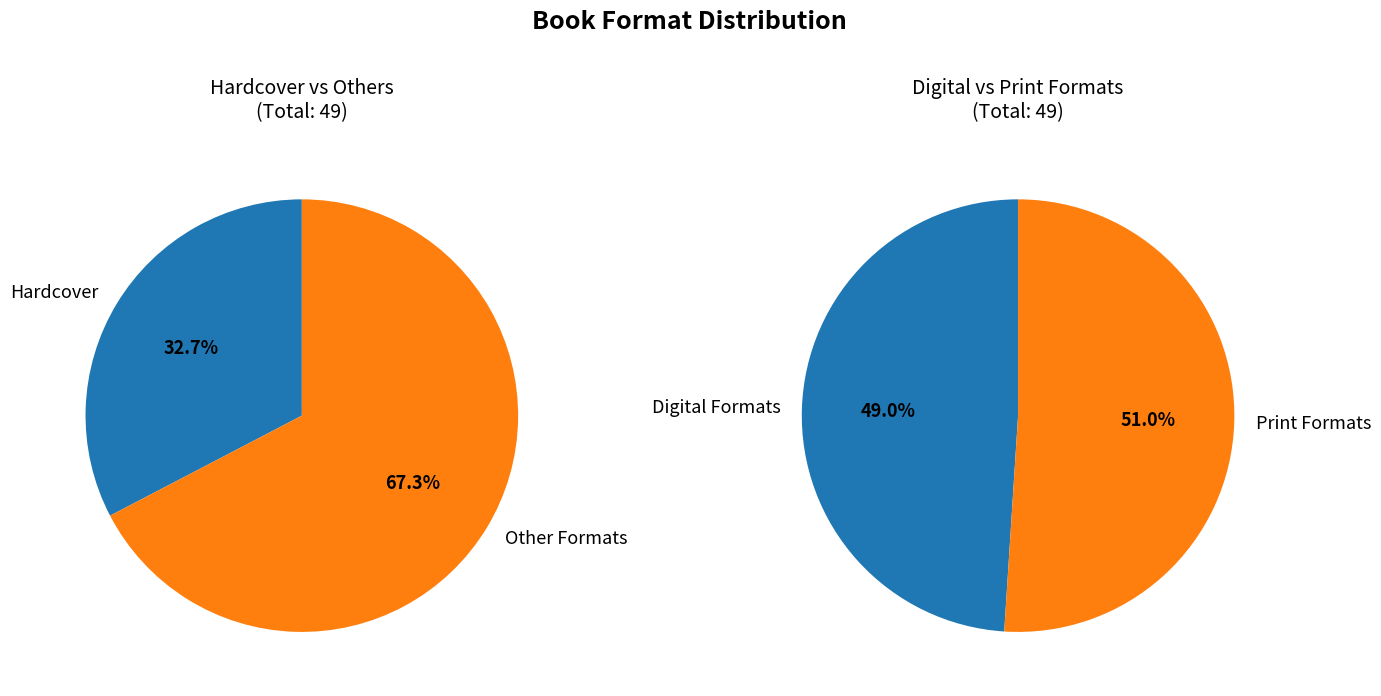

What portion of the pie excludes Hardcover?

67.3%